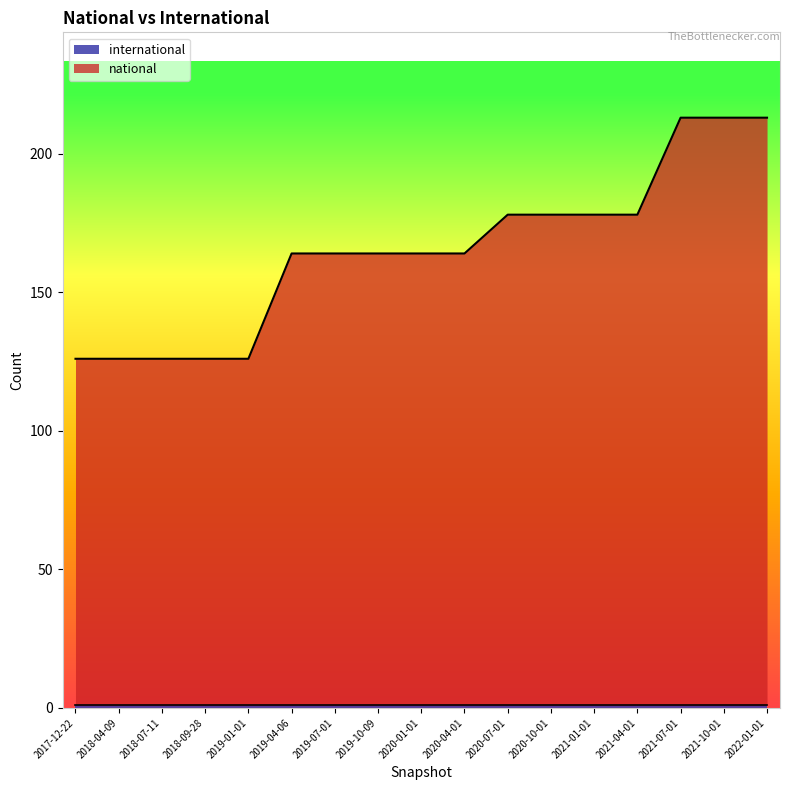

Reading left to right, extract all data points from this chart.

126	126	126	126	126	164	164	164	164	164	178	178	178	178	213	213	213